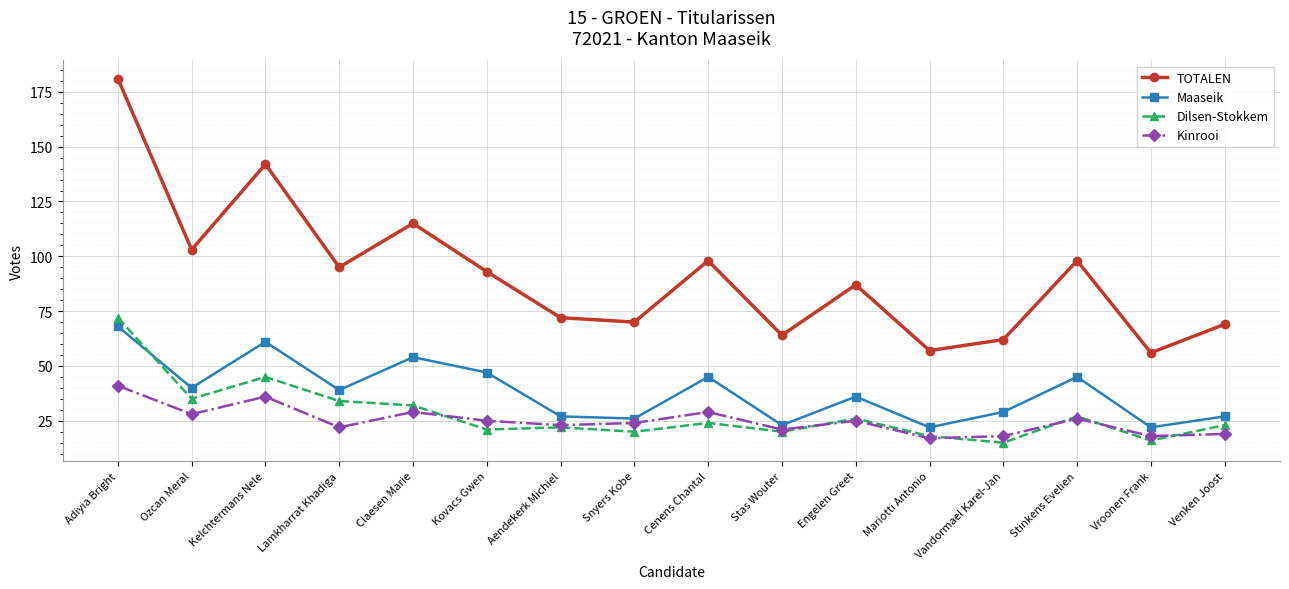

How many lines are shown in the chart?

4